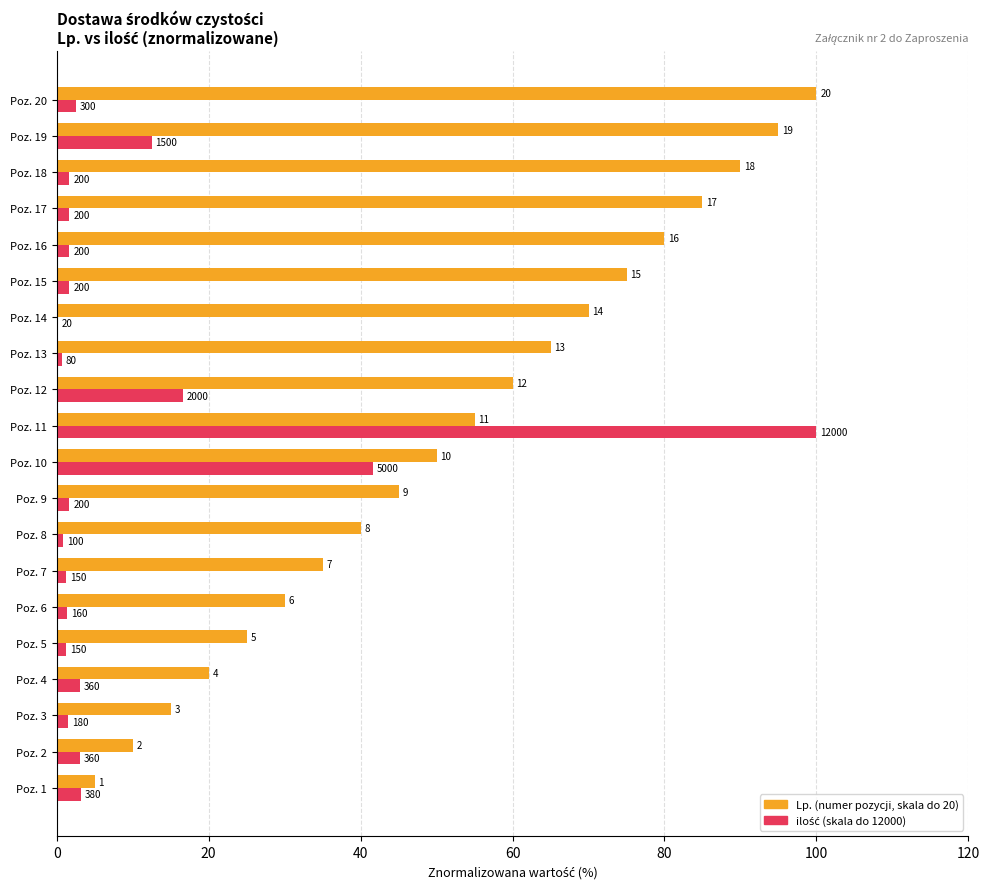

Reading left to right, list all the values displayed in this chart.

Lp.: 5.0	10.0	15.0	20.0	25.0	30.0	35.0	40.0	45.0	50.0	55.0	60.0	65.0	70.0	75.0	80.0	85.0	90.0	95.0	100.0
ilość: 3.2	3.0	1.5	3.0	1.2	1.3	1.2	0.8	1.7	41.7	100.0	16.7	0.7	0.2	1.7	1.7	1.7	1.7	12.5	2.5